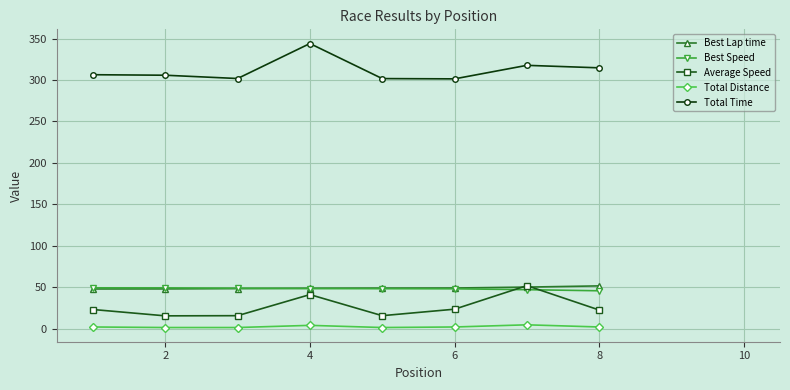

How many interior local valleys does the Total Time series have?

2